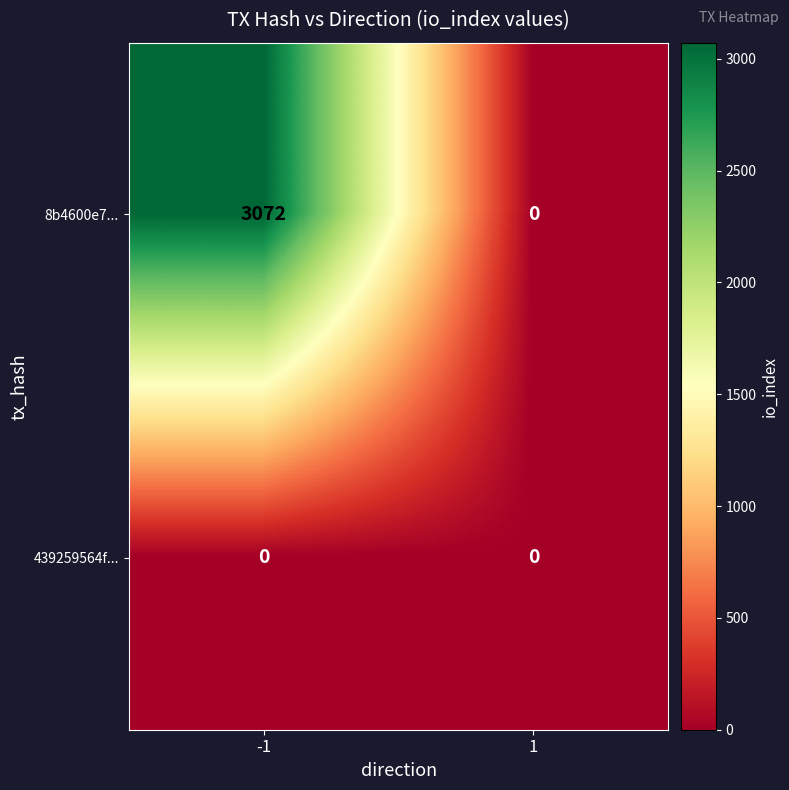

Which series has the largest total across all categories?

8b4600e7...